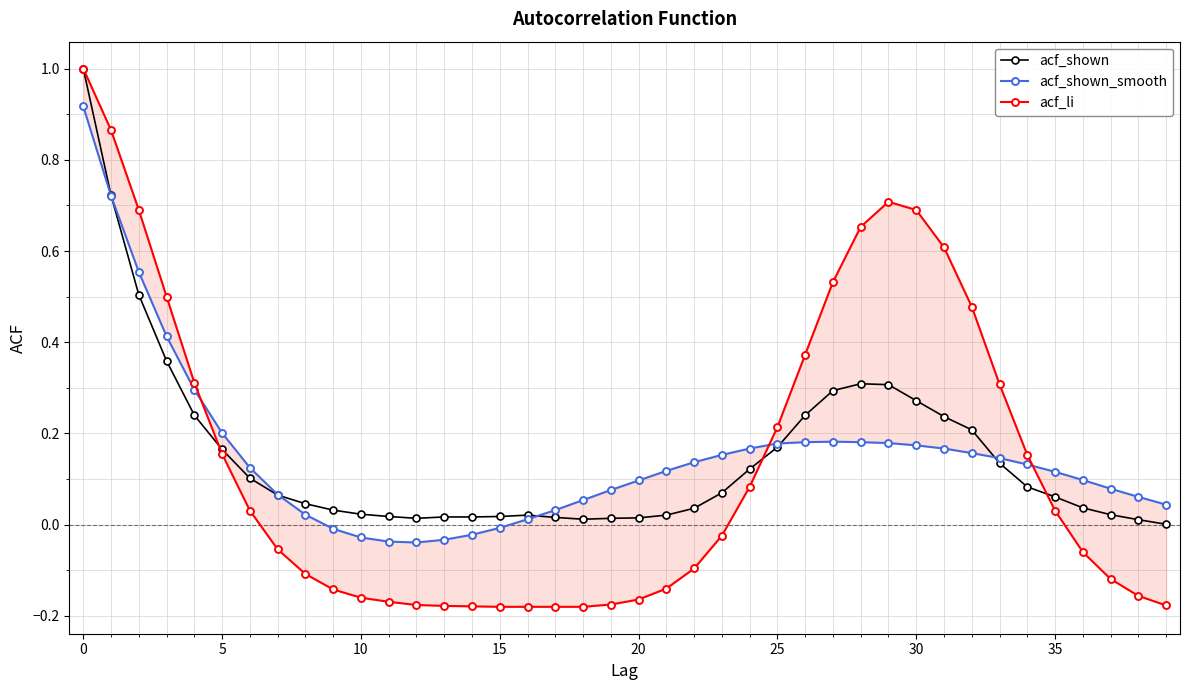

The value of acf_shown at 30 is 0.5. True or false?

False